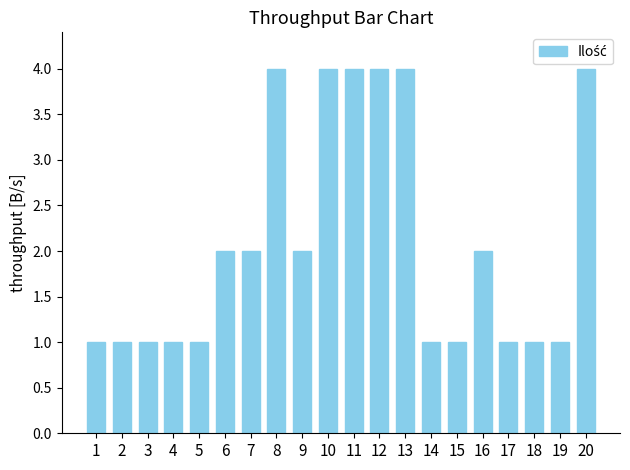

Which has a higher value, 16 or 18?

16